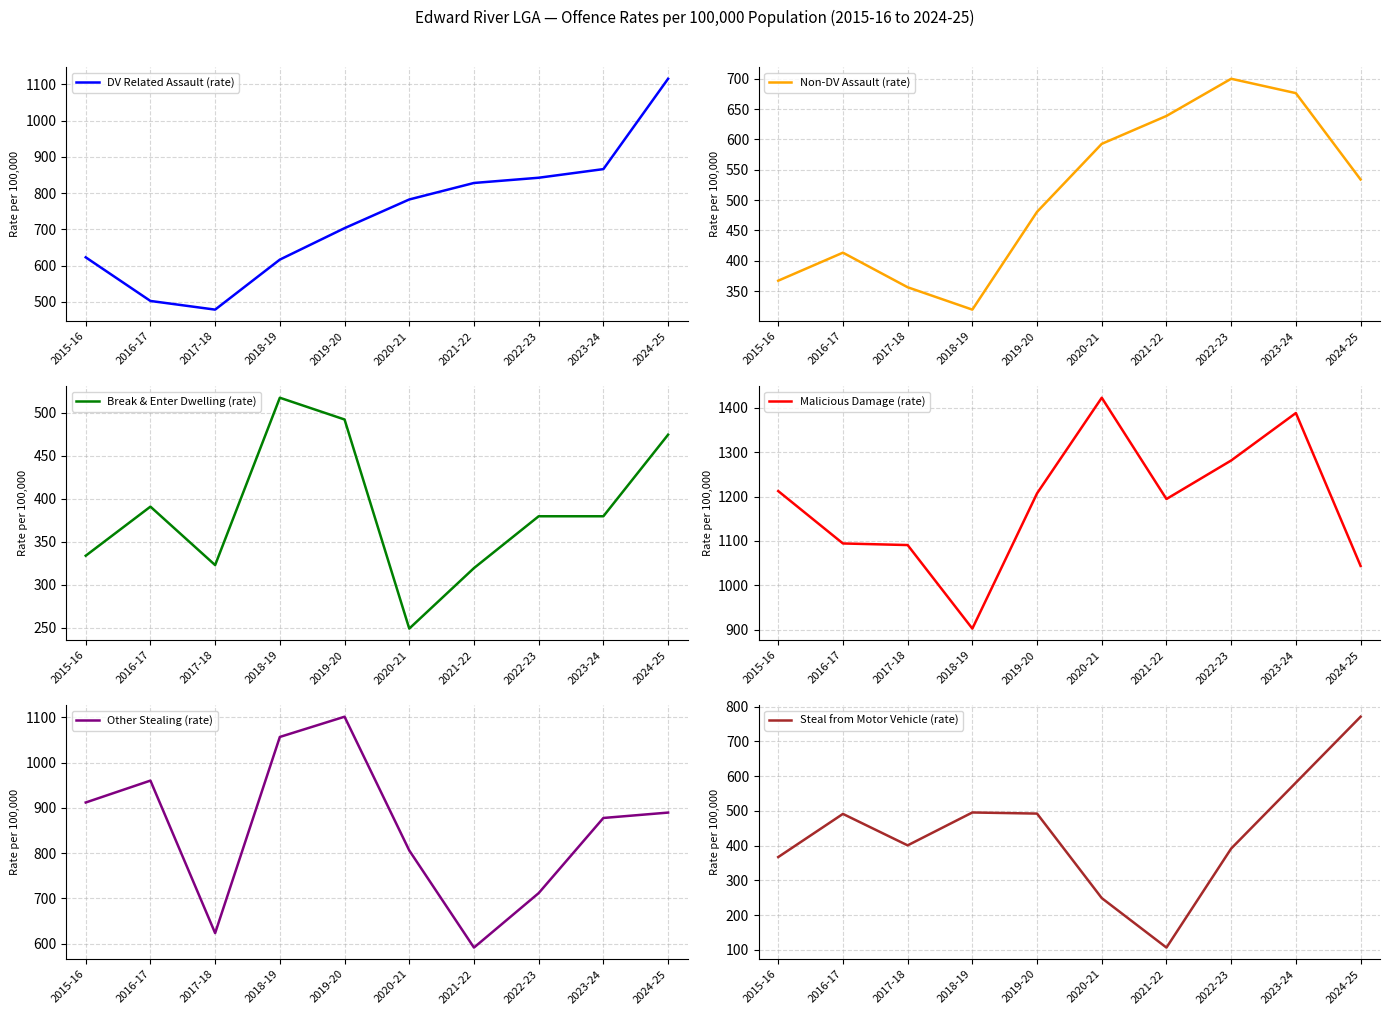

How many interior local valleys does the Non-DV Assault (rate) series have?

1